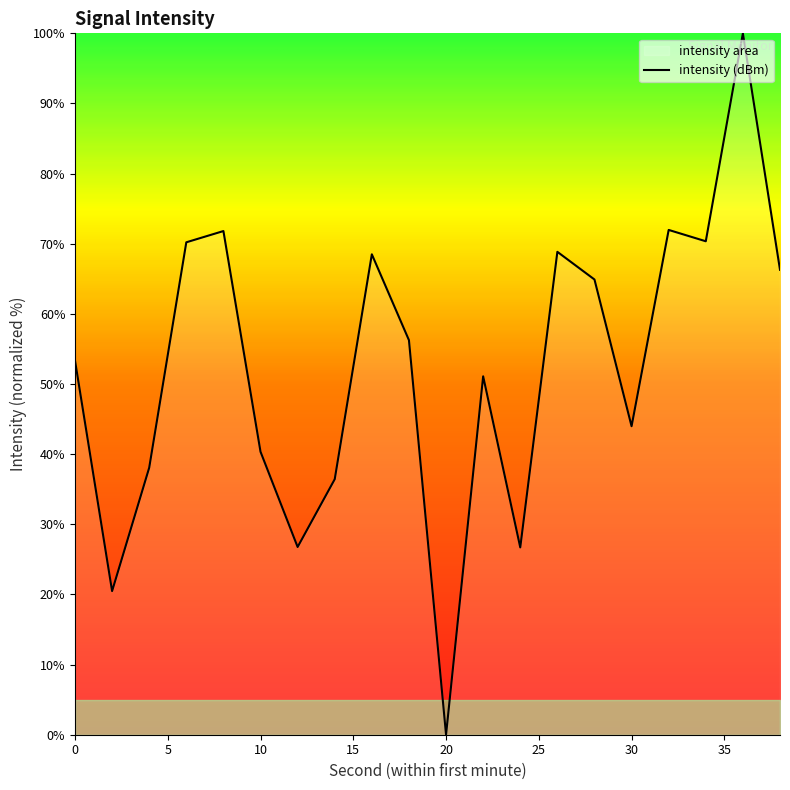

True or false: there are more than 1 points higher than both neighbors.

True